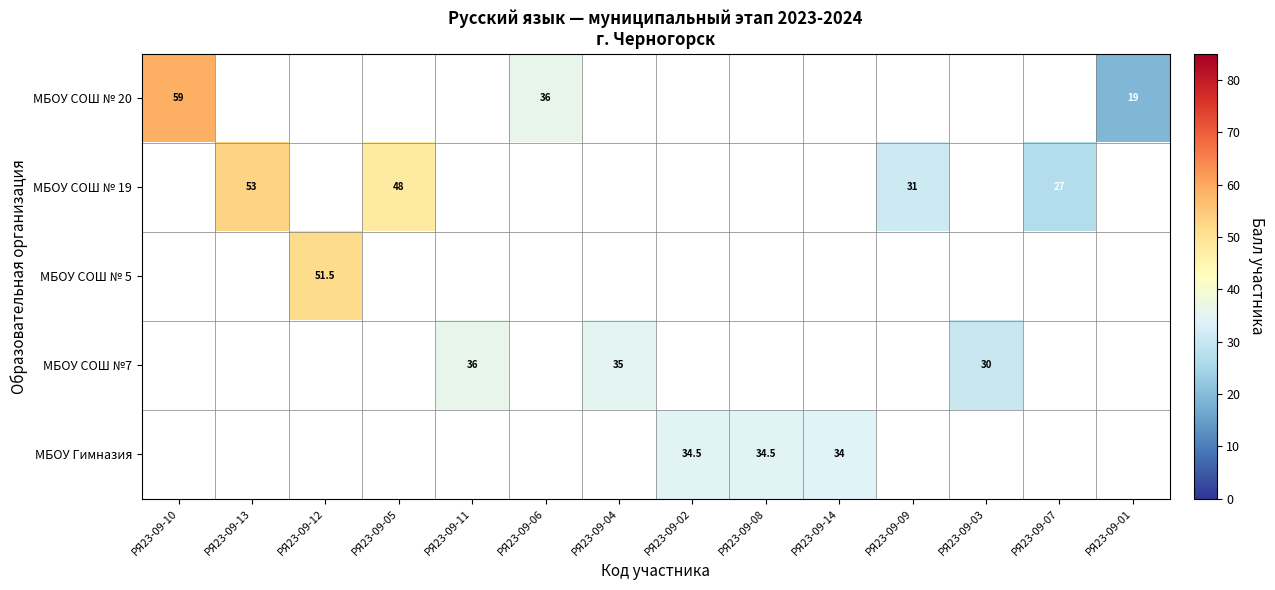

True or false: МБОУ СОШ №7 has a value of 36.0 at РЯ23-09-11.

True